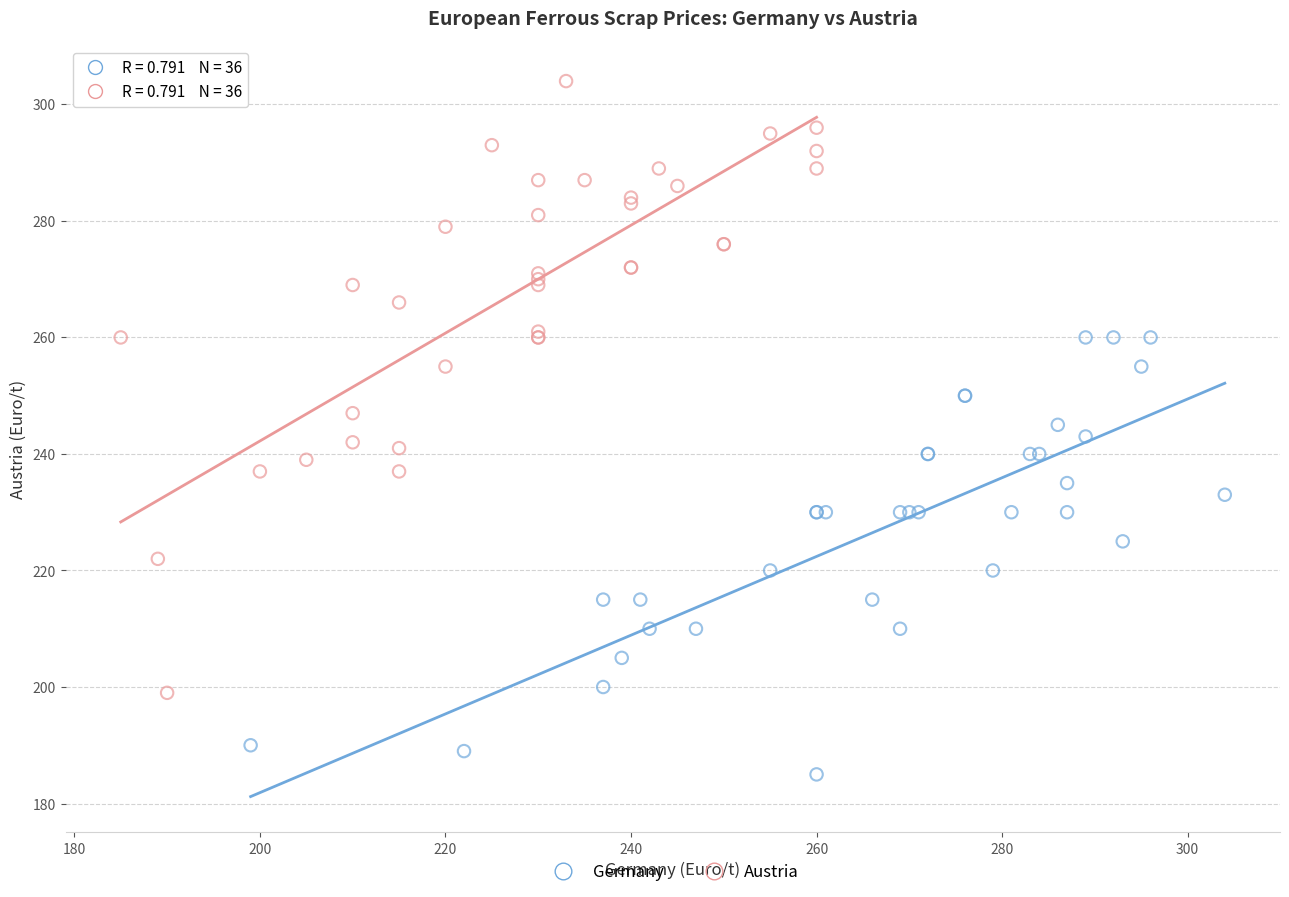

Which series contains the highest Y value?

Austria